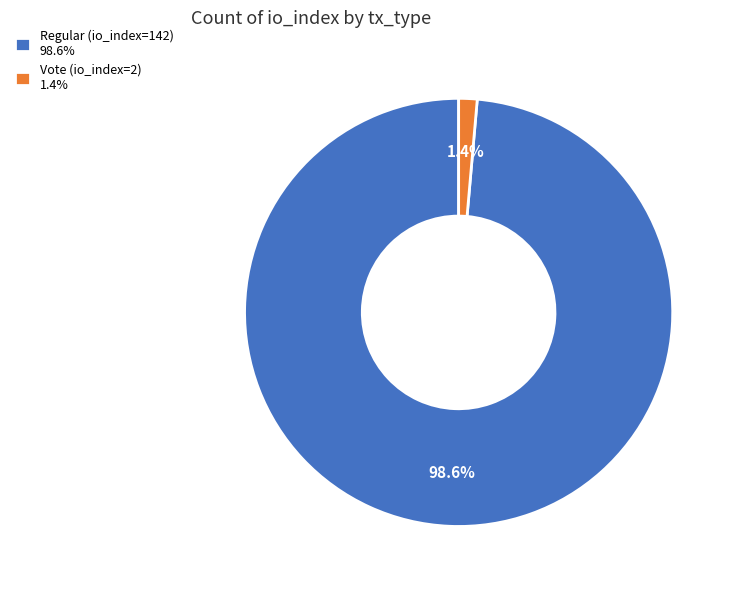

Rank the categories by value from lowest to highest.

Vote (io_index=2), Regular (io_index=142)